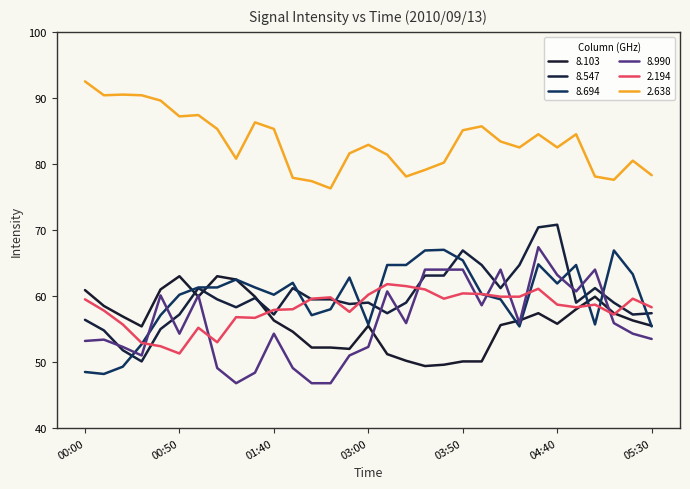

How many lines are shown in the chart?

6